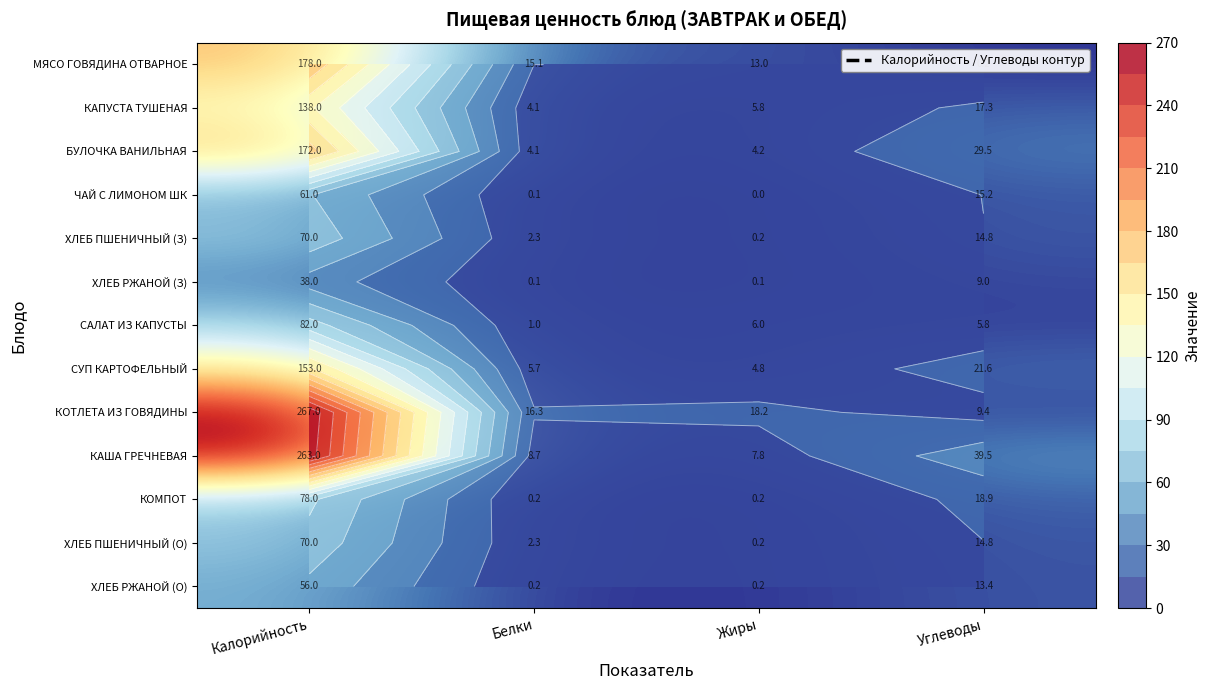

Which series changed the most between Жиры and Углеводы?

КАША ГРЕЧНЕВАЯ